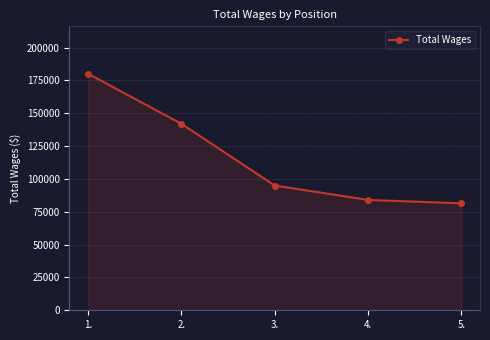

Rank the categories by value from lowest to highest.

5., 4., 3., 2., 1.